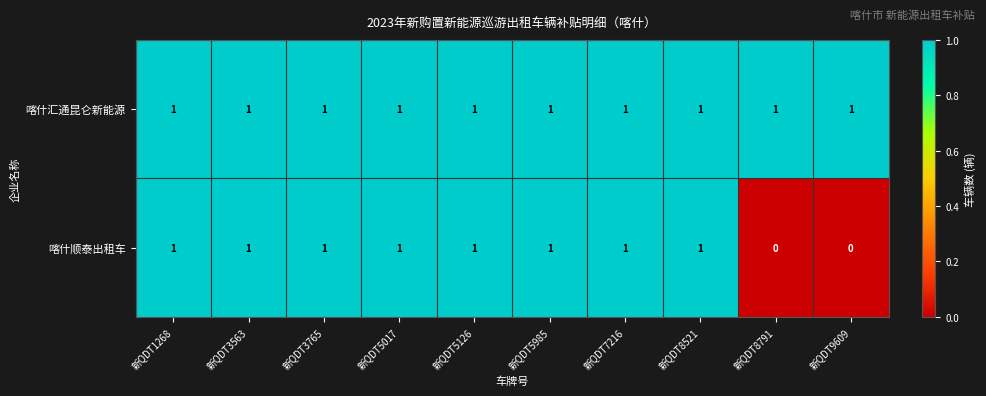

What is the difference between the highest and lowest values at 新QDT9609?

1